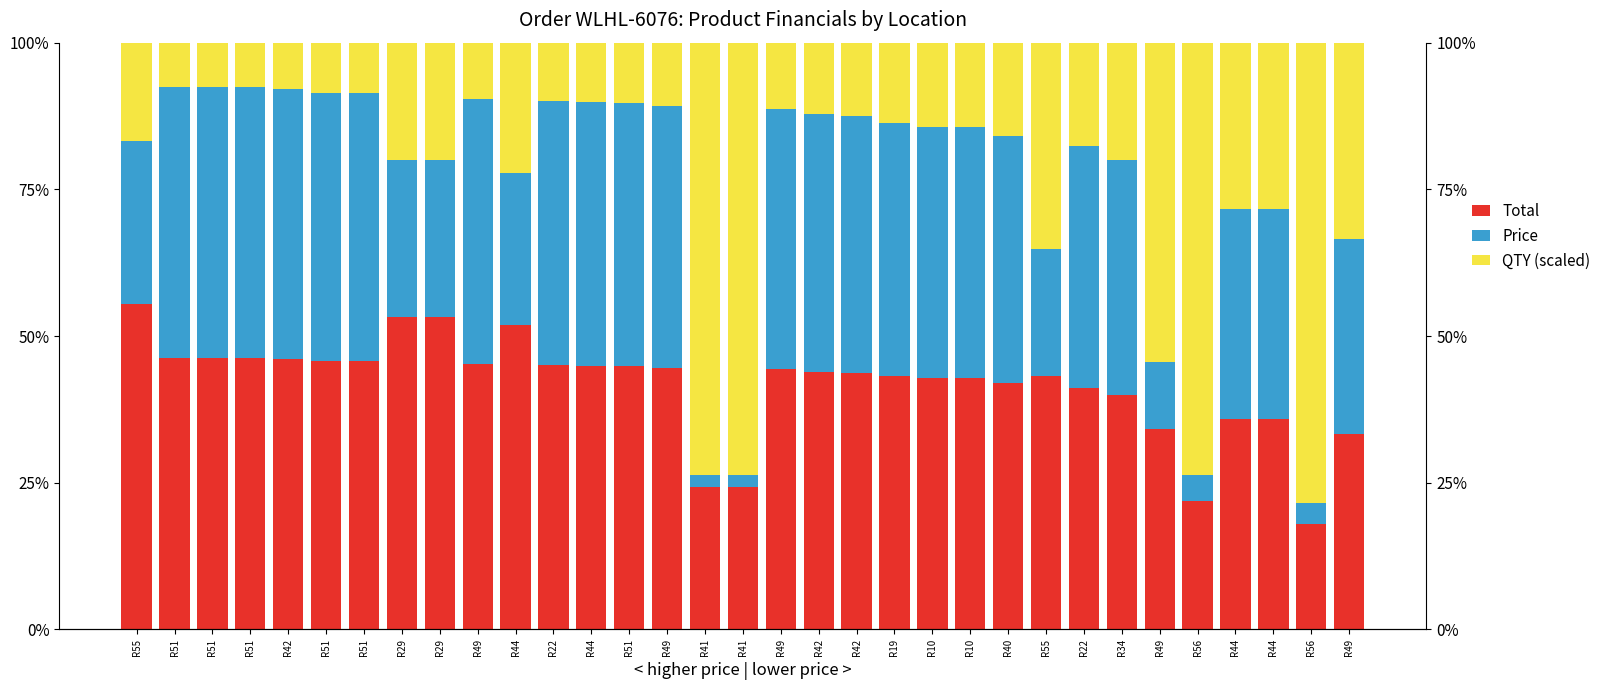

What is the approximate value of Price at R29?

26.7